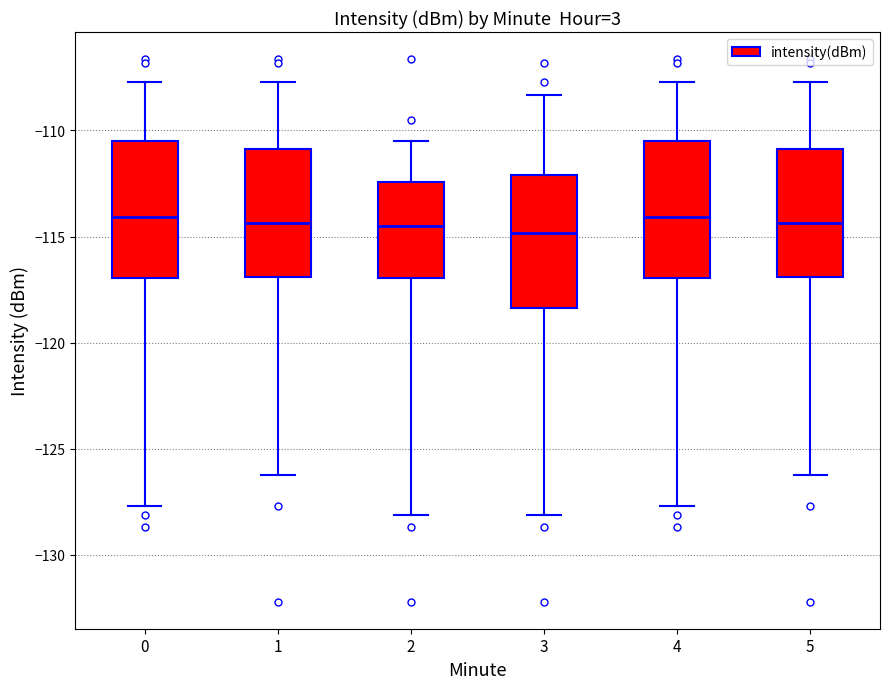

Reading left to right, read every box against the y-axis: the position of its median line, the range the box covers, and the ends of its whiskers. The values are not printed on the chart, so give them approximately, as read against the axis.

0: median -114.0, box -117.0 to -110.5, whiskers -127.5 to -107.5
1: median -114.5, box -117.0 to -111.0, whiskers -126.0 to -107.5
2: median -114.5, box -117.0 to -112.5, whiskers -128.0 to -110.5
3: median -115.0, box -118.5 to -112.0, whiskers -128.0 to -108.5
4: median -114.0, box -117.0 to -110.5, whiskers -127.5 to -107.5
5: median -114.5, box -117.0 to -111.0, whiskers -126.0 to -107.5